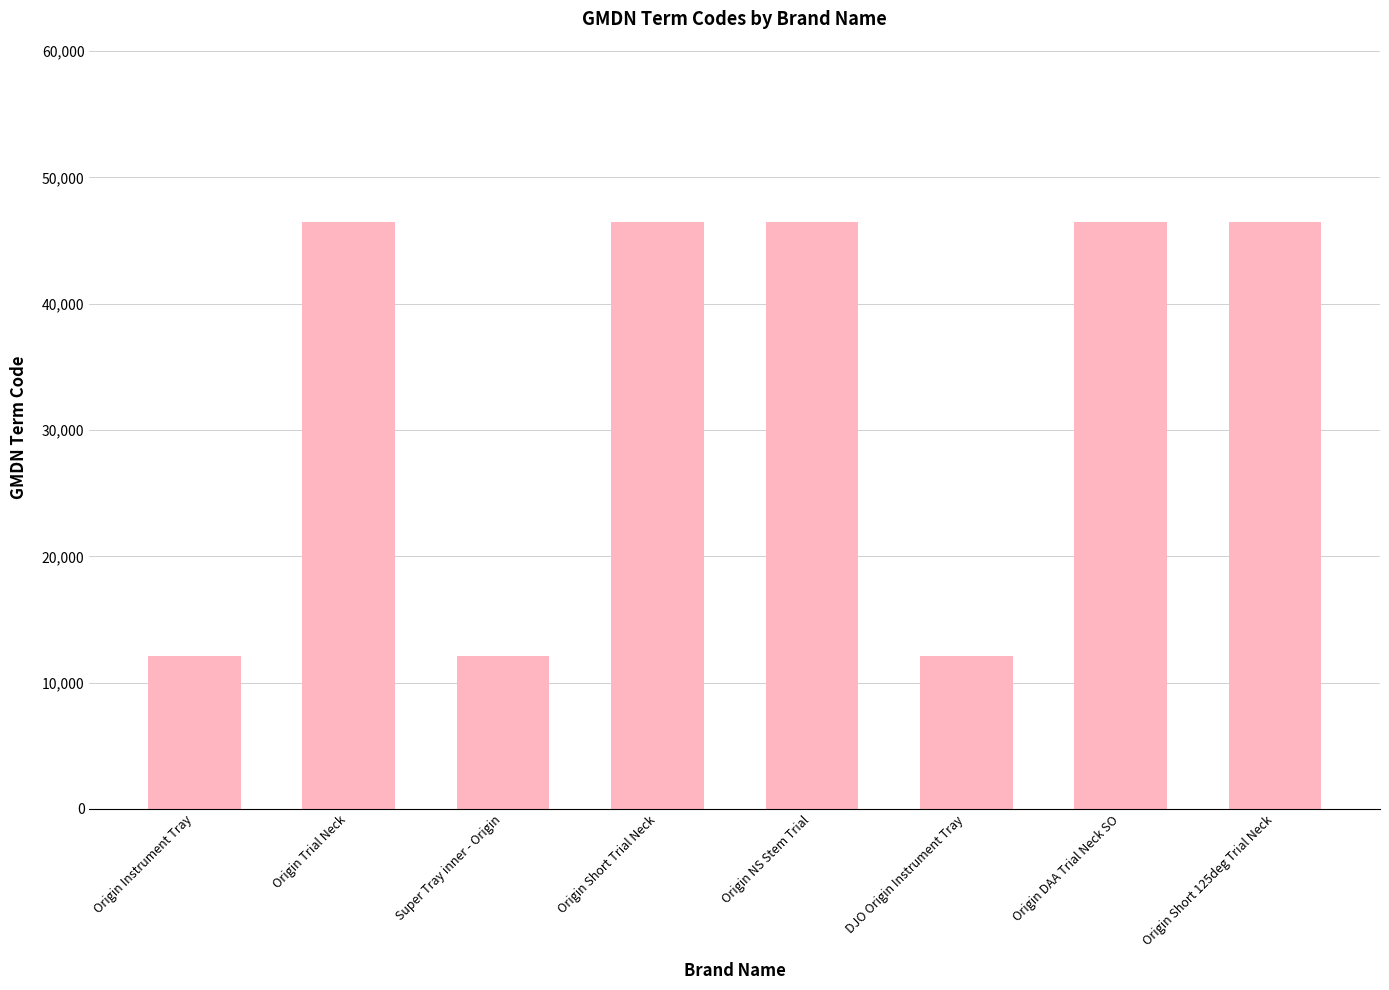

What is the greatest value displayed?

46479